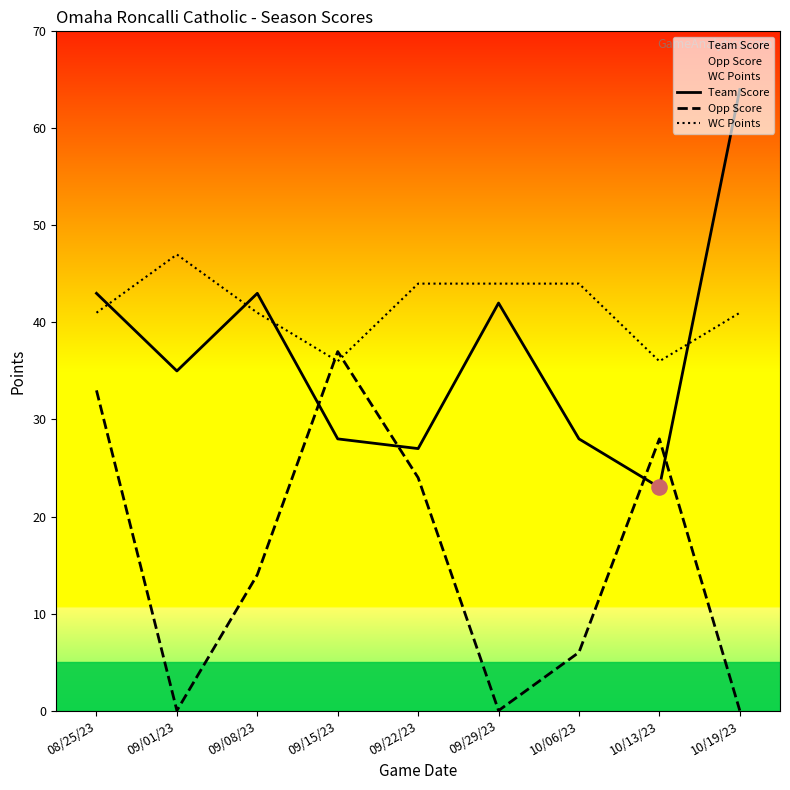

Is the value of Team Score at 08/25/23 greater than the value of Opp Score at 10/13/23?

Yes